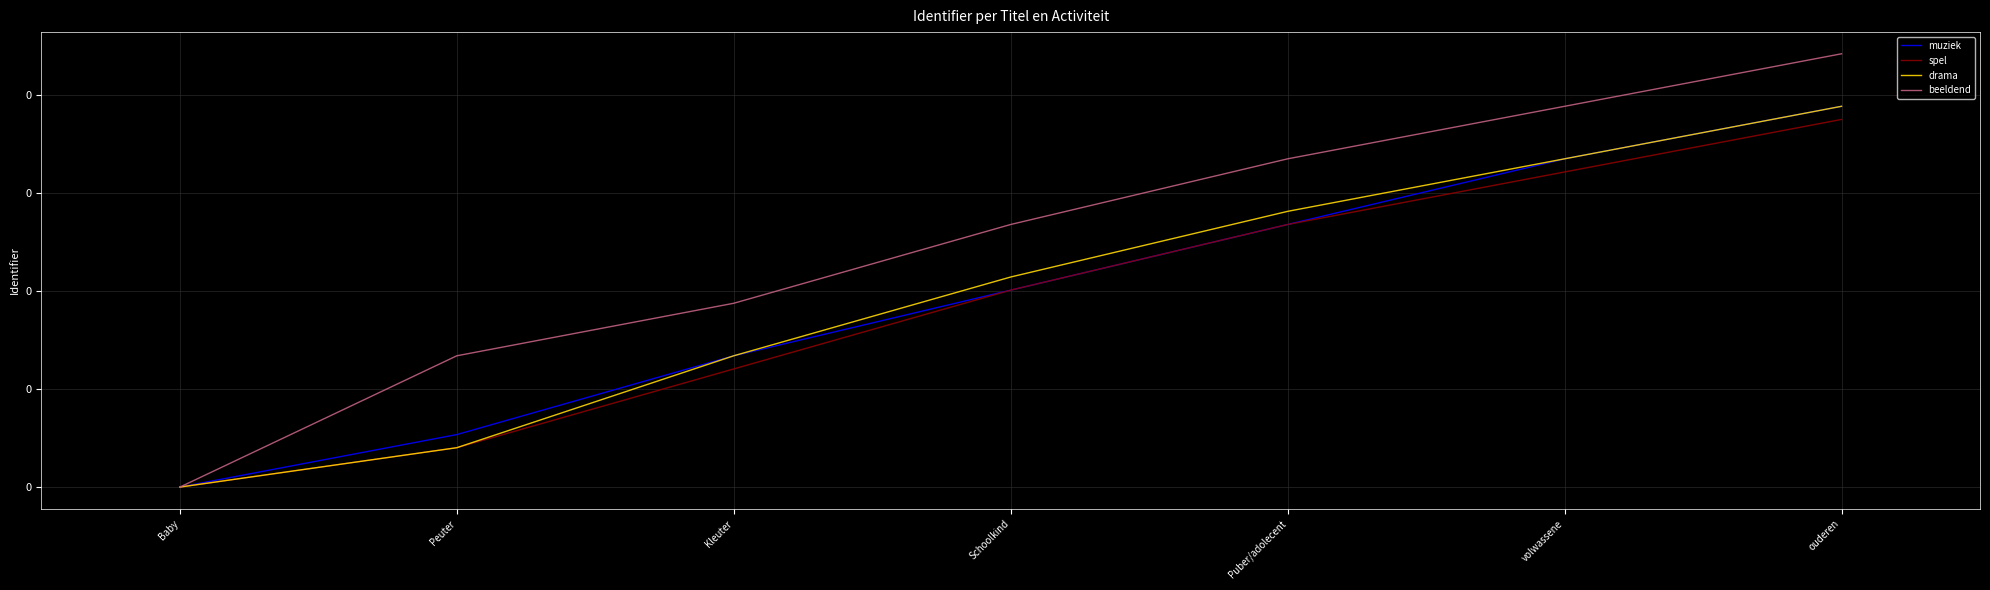

Does the chart have visible grid lines?

Yes